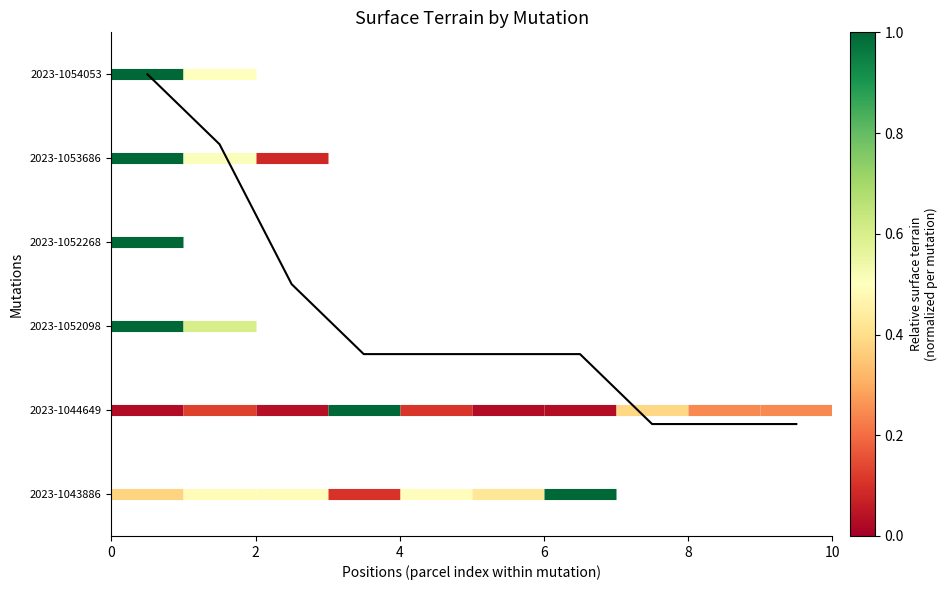

The chart shows a value of 2.5 at 10. True or false?

False